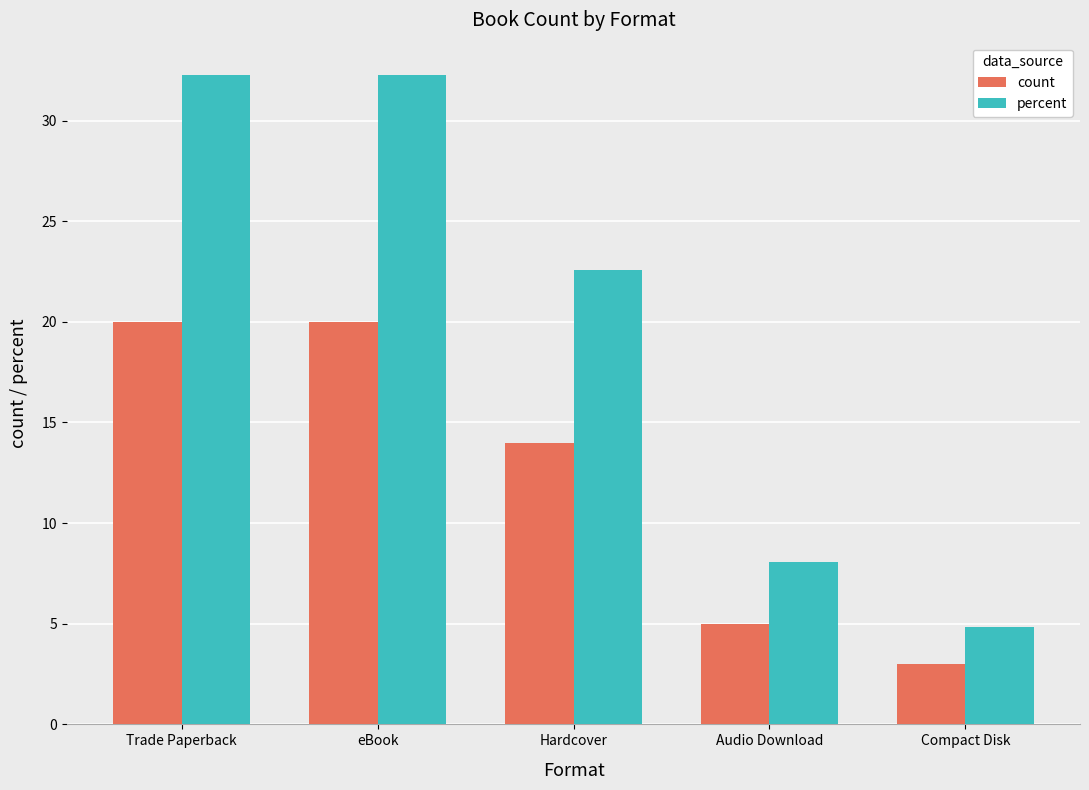

How many data points in percent are less than 22?

2